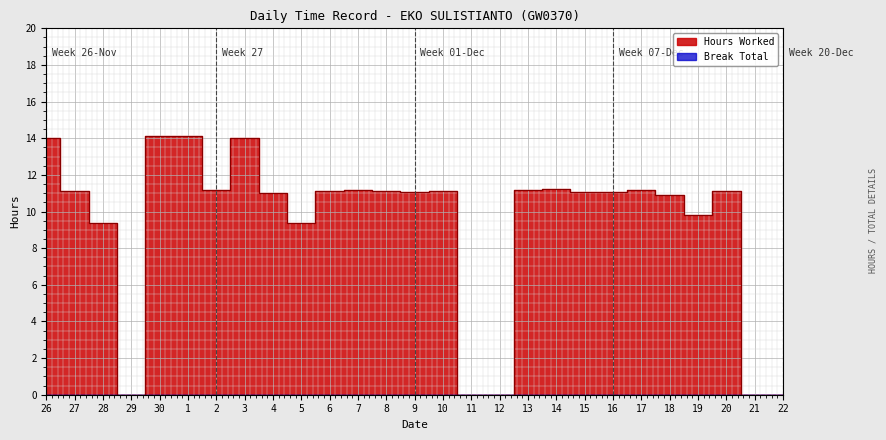

Which label corresponds to the largest value in the chart?

1